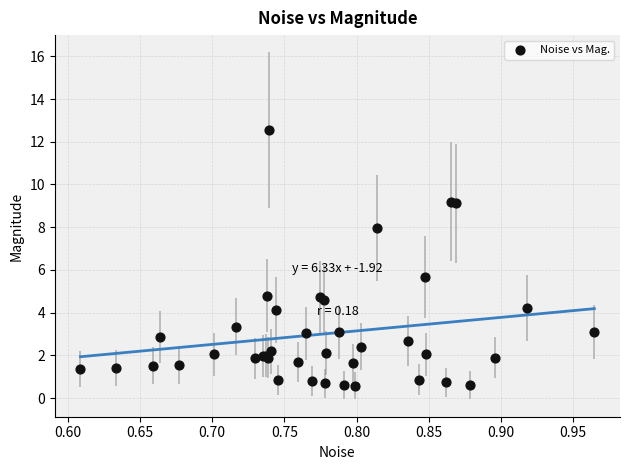

What Y value in the scatter plot is closest to 6?

5.7